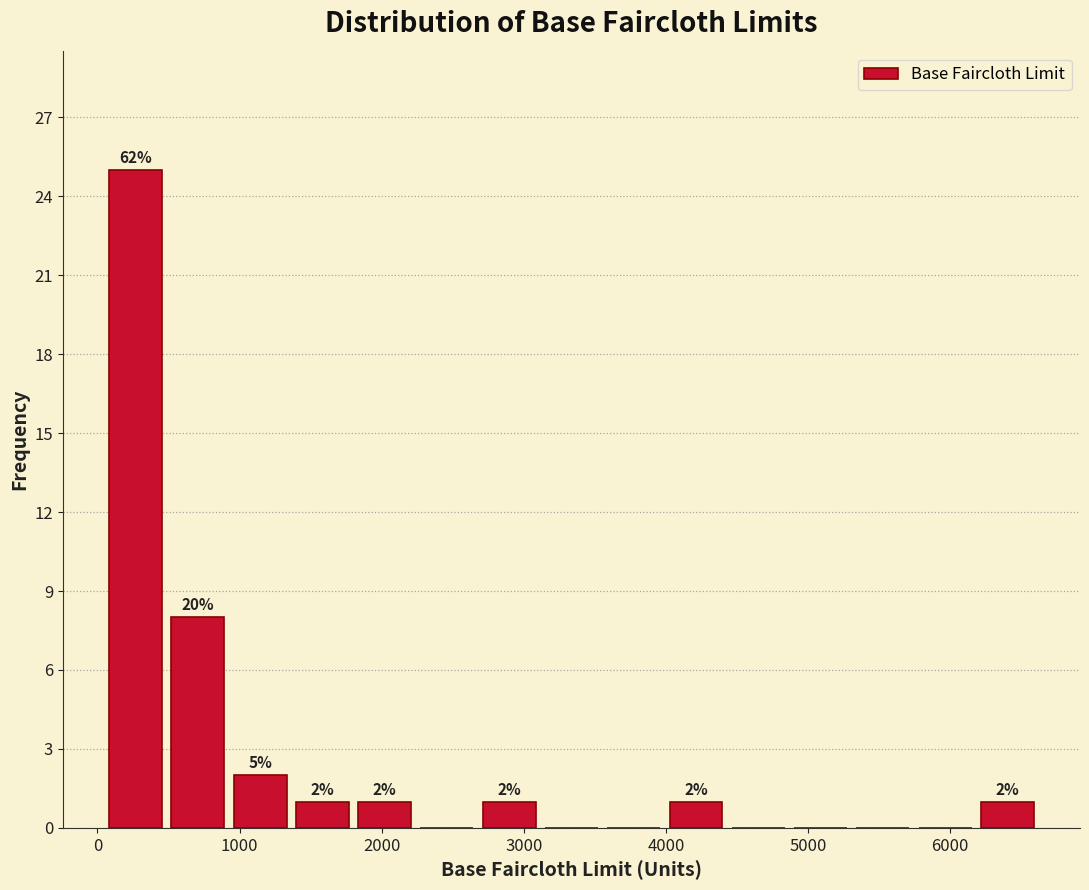

Over which range of the x-axis is the bar tallest?

100 to 500